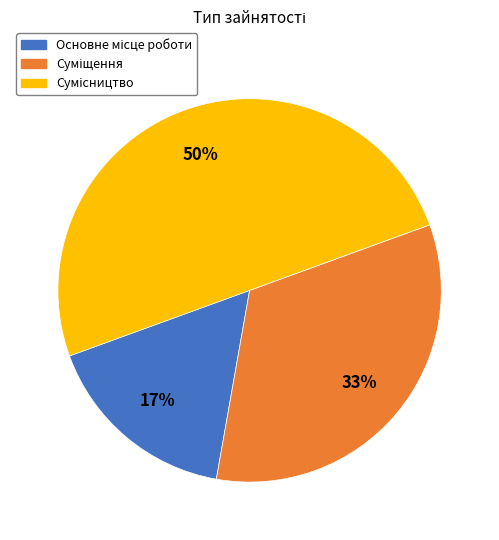

To the nearest percent, what is the average slice percentage?

33%